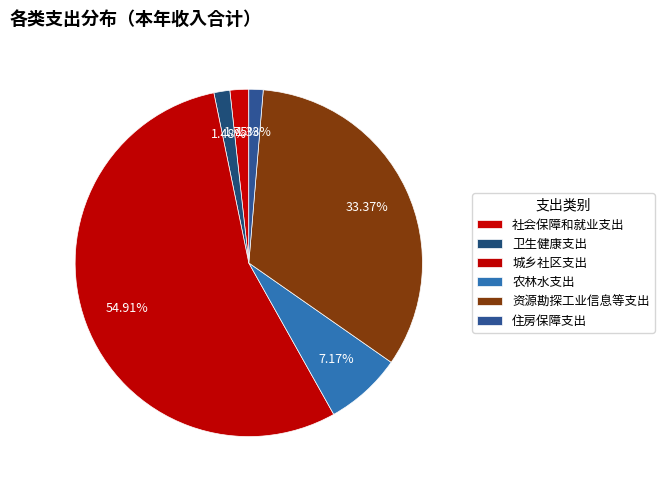

Count the number of slices in the pie.

6